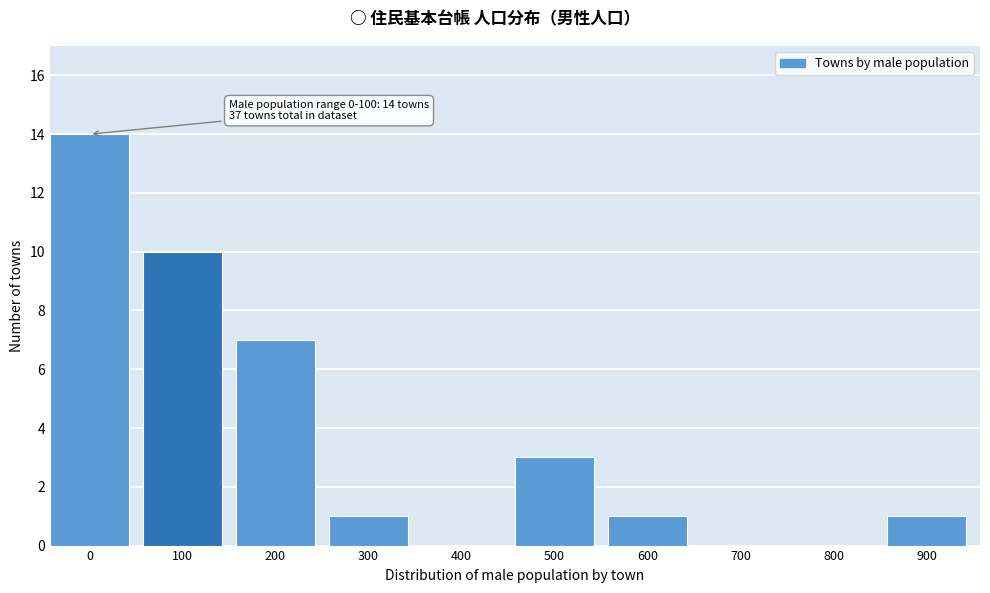

Reading left to right, what are all the values shown in this chart?

0=14	100=10	200=7	300=1	400=0	500=3	600=1	700=0	800=0	900=1